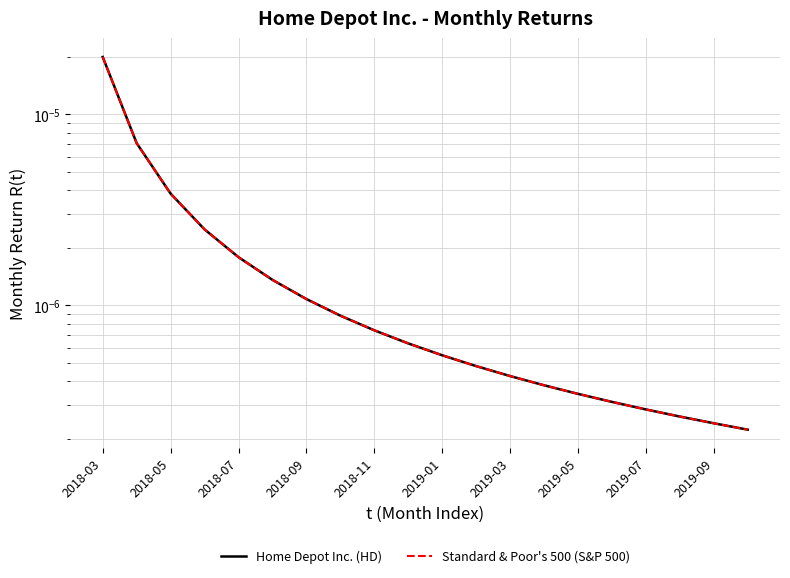

True or false: Home Depot Inc. (HD) has more than 2 points higher than both neighbors.

False